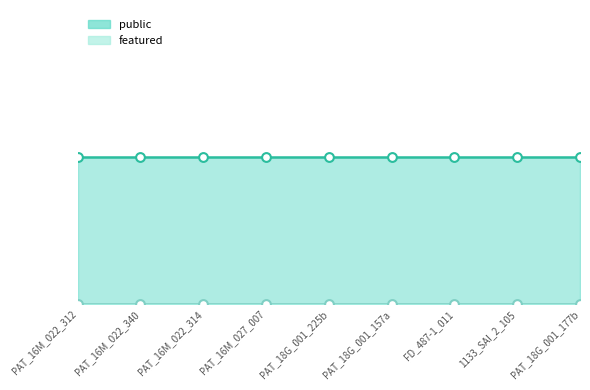

Which series reaches the maximum Y coordinate?

public_line